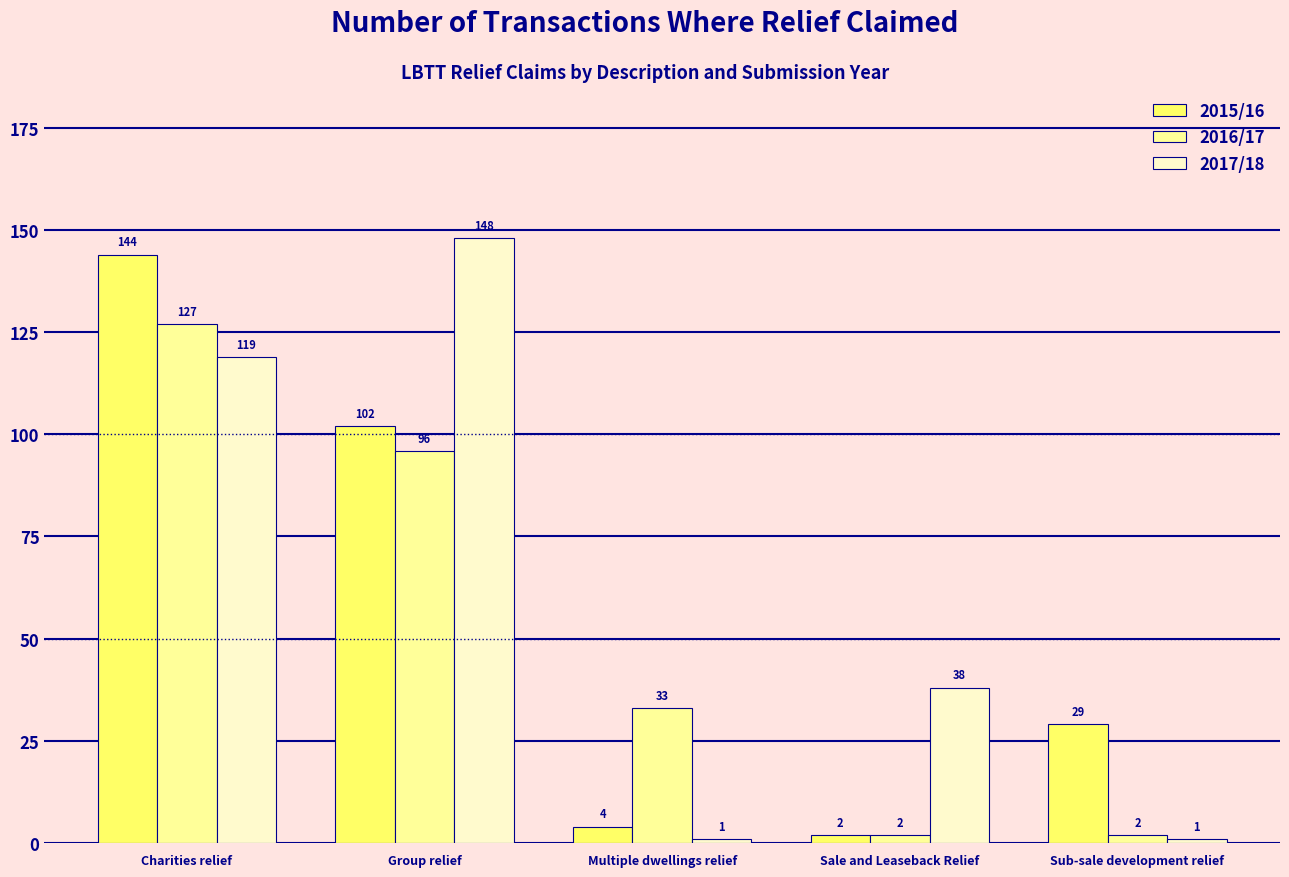

The value of 2016/17 at Multiple dwellings relief is 33. True or false?

True